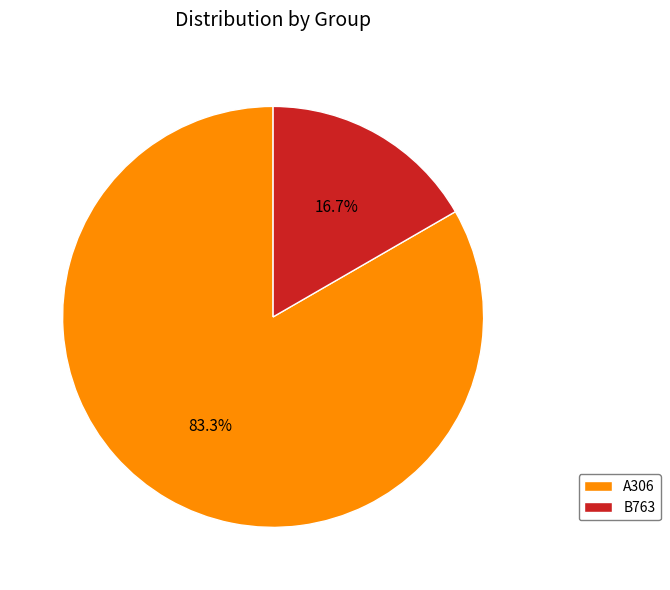

Which category has the smallest portion of the pie?

B763